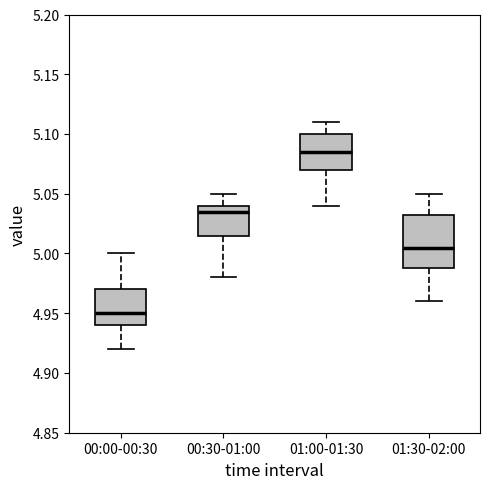

Reading left to right, transcribe this box plot: for each box, give where its median line is, the range the box spans, and where its two whiskers end, as read against the y-axis. The values are not printed on the chart, so give them approximately, as read against the axis.

00:00-00:30: median 4.950, box 4.940 to 4.970, whiskers 4.920 to 5.000
00:30-01:00: median 5.035, box 5.015 to 5.040, whiskers 4.980 to 5.050
01:00-01:30: median 5.085, box 5.070 to 5.100, whiskers 5.040 to 5.110
01:30-02:00: median 5.005, box 4.990 to 5.035, whiskers 4.960 to 5.050